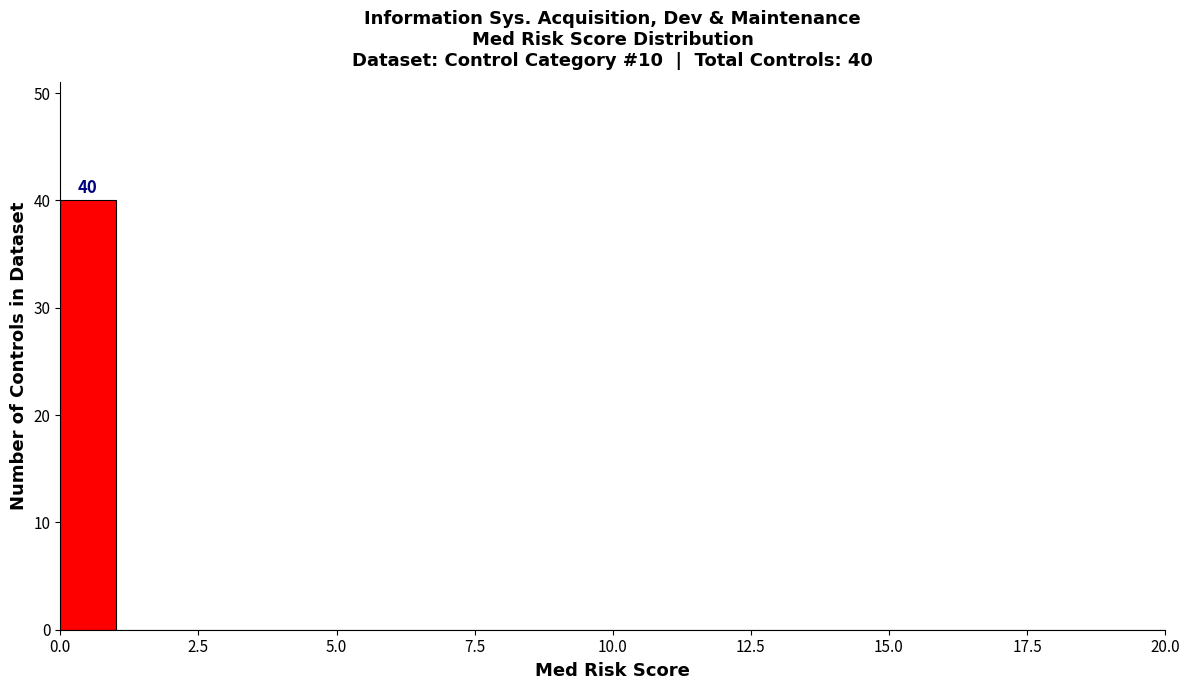

Read against the x-axis, roughly where is the centre of the tallest bar?

0.5